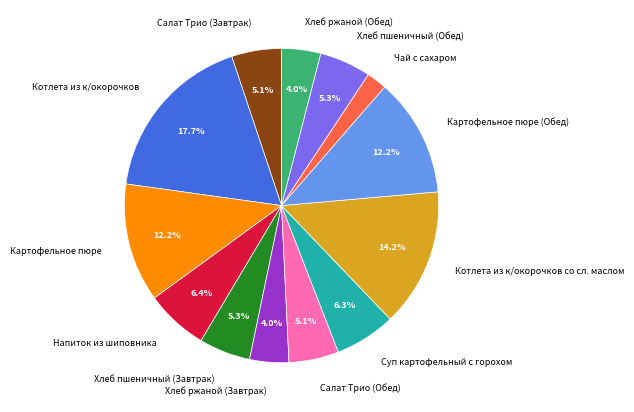

Is it true that Хлеб пшеничный (Обед) is 5% of the pie?

True